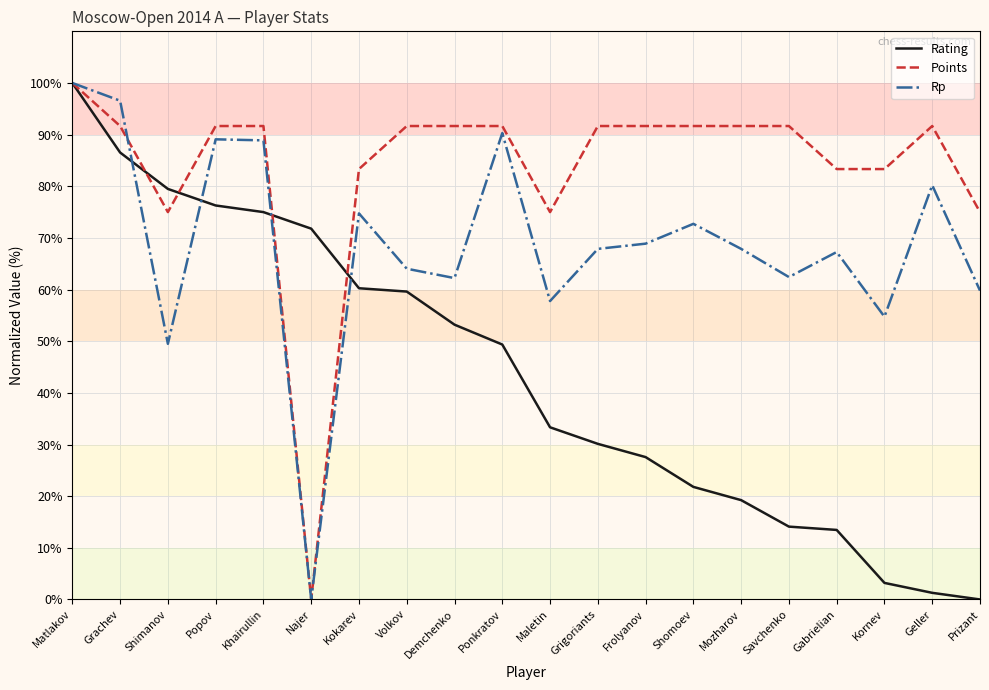

What is the sum of all Rating values?

875.6